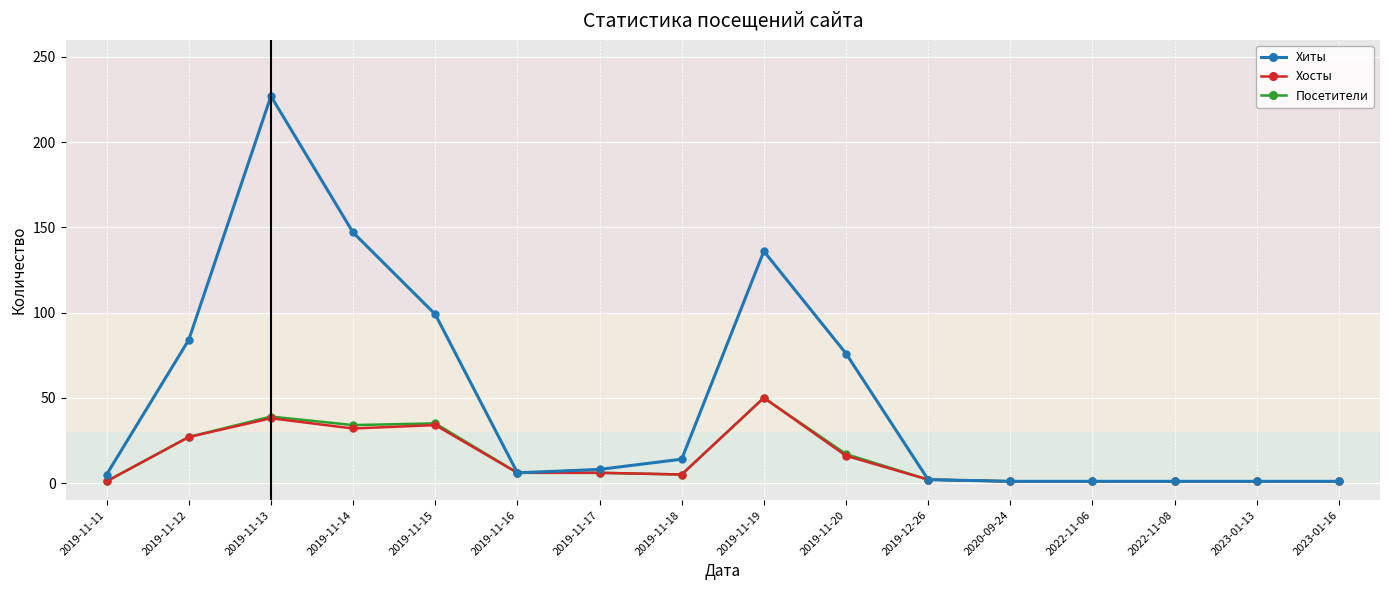

True or false: Посетители has more than 0 interior local peaks.

True